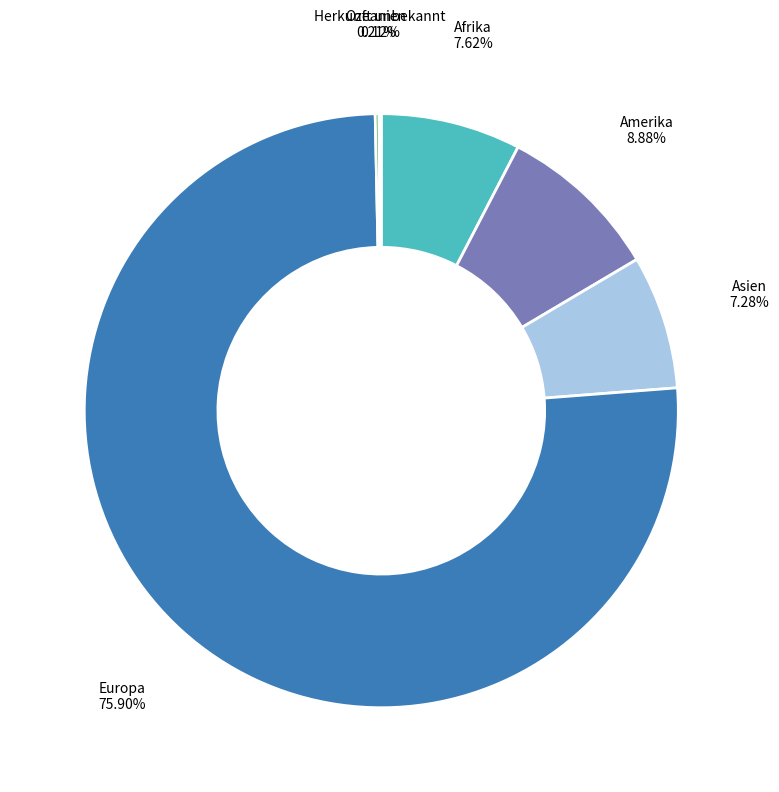

Is there any slice that represents more than half of the pie?

Yes